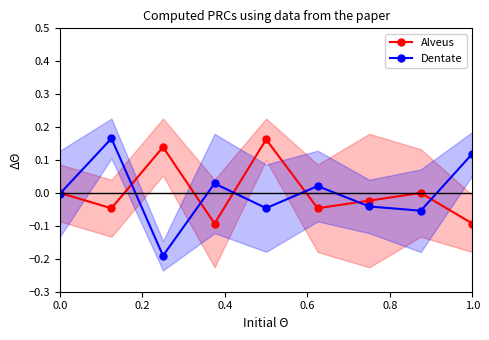

In Alveus, how many points are higher than both neighbors (excluding endpoints)?

3